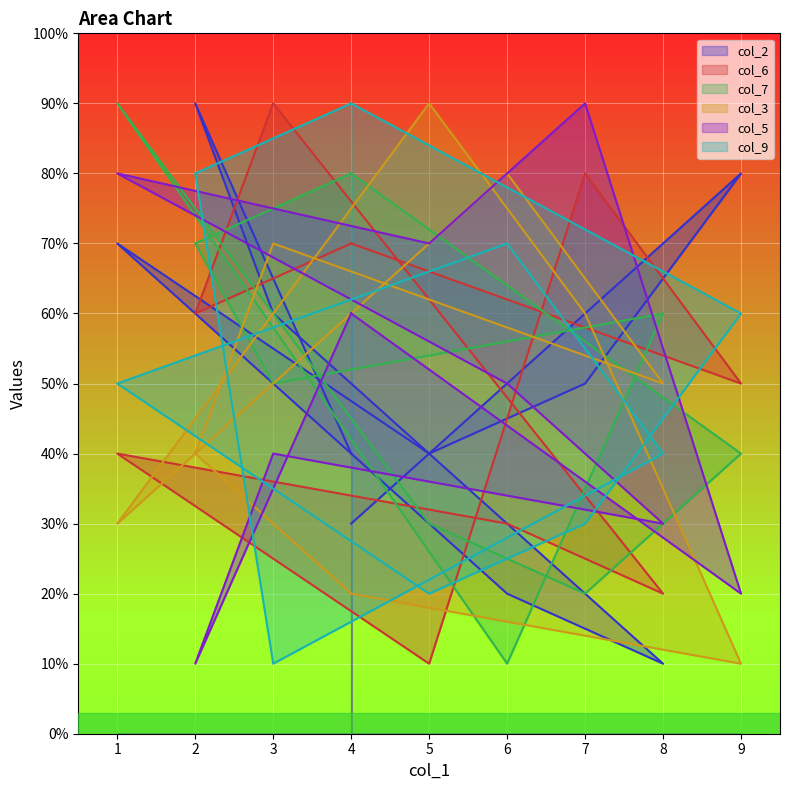

True or false: col_2 has a value of 1 at 5.

False